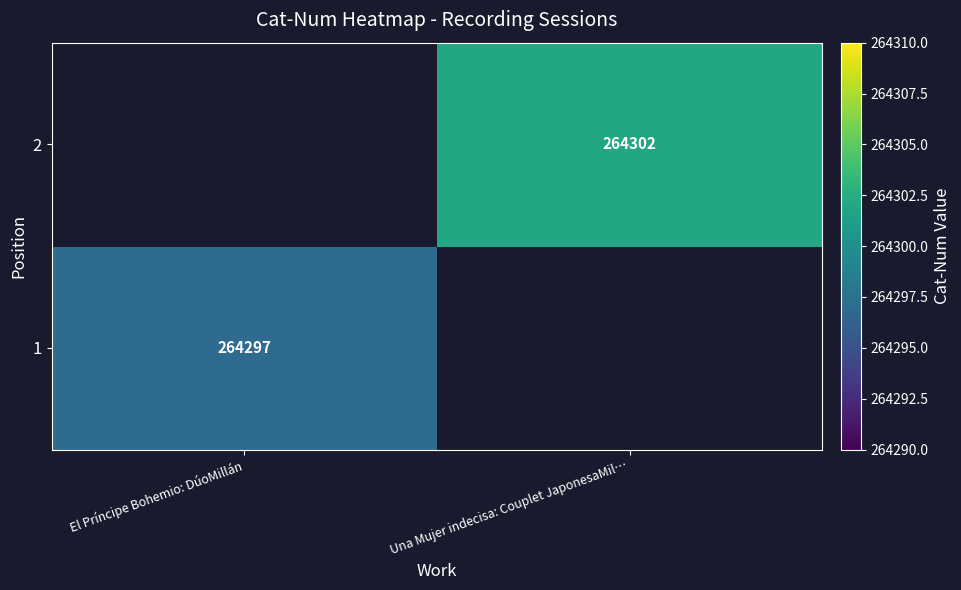

At how many categories does at least one series exceed 264299?

1